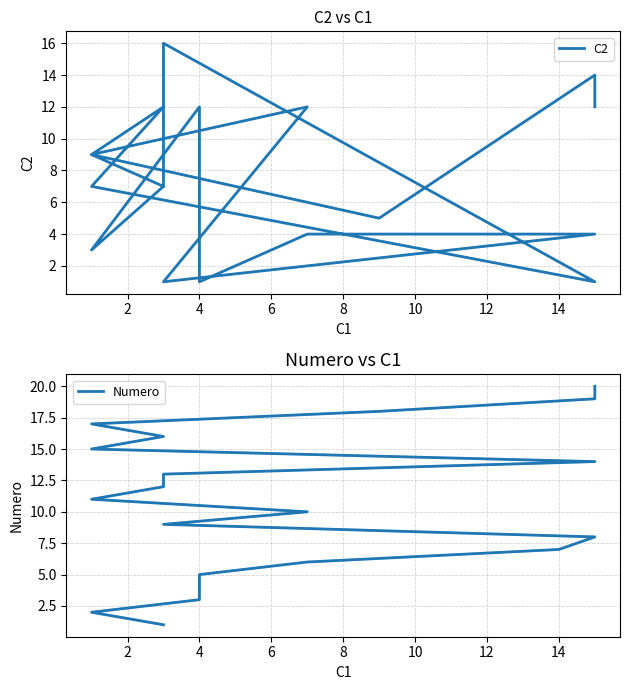

How many times do Numero and C2 cross each other?

5